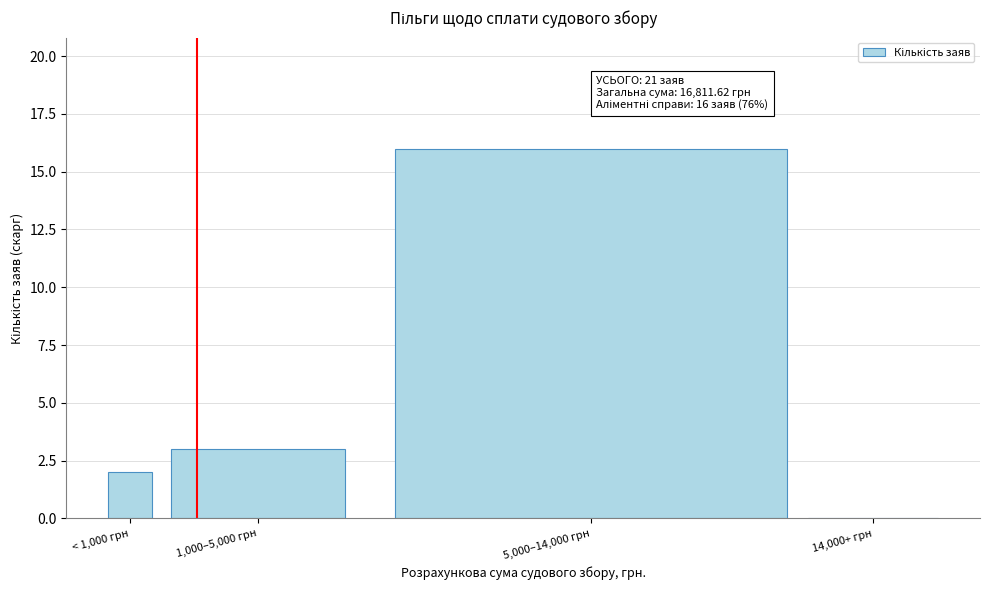

Reading right to left, what are all the values shown in this chart?

14,000+ грн=0	5,000–14,000 грн=16	1,000–5,000 грн=3	< 1,000 грн=2